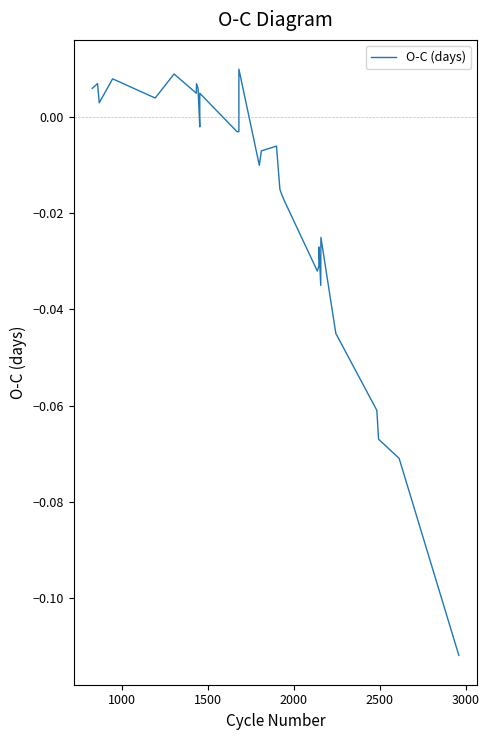

Is it true that the value at 1500 is 0.0?

False